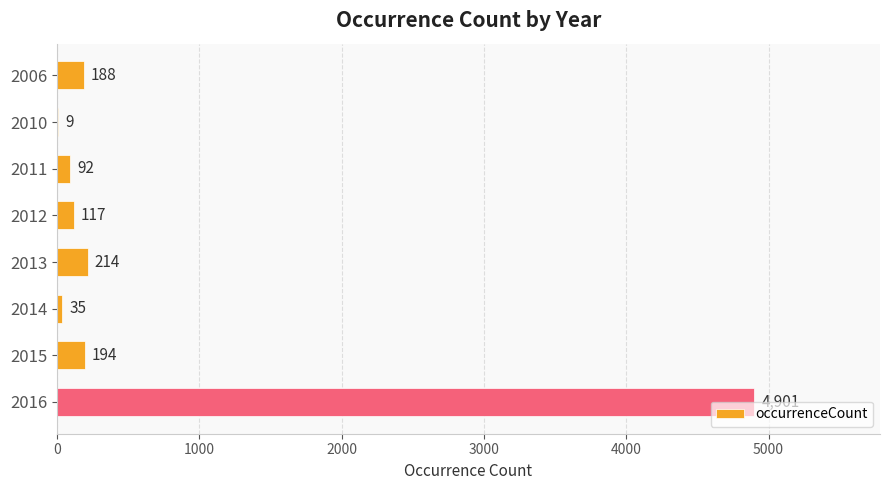

Are the bars horizontal?

Yes